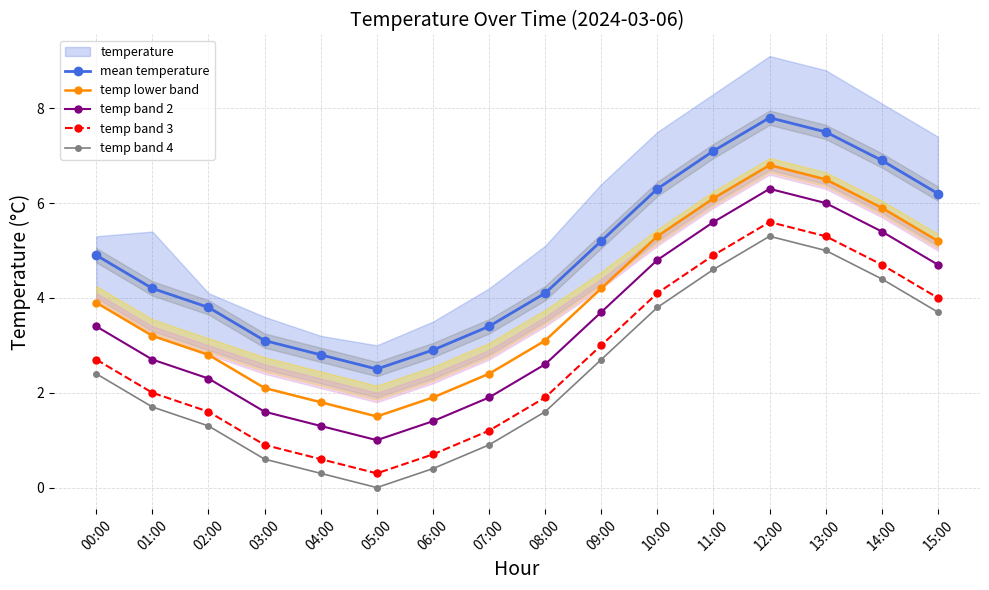

Where is the first local minimum for temp band 3?

05:00